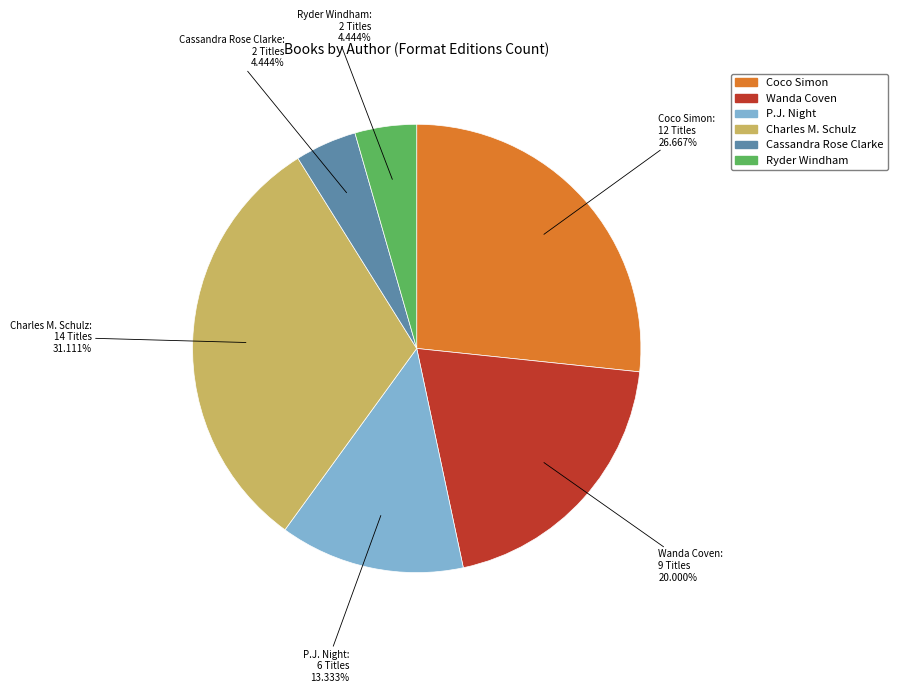

Does Wanda Coven represent more than half of the total?

No